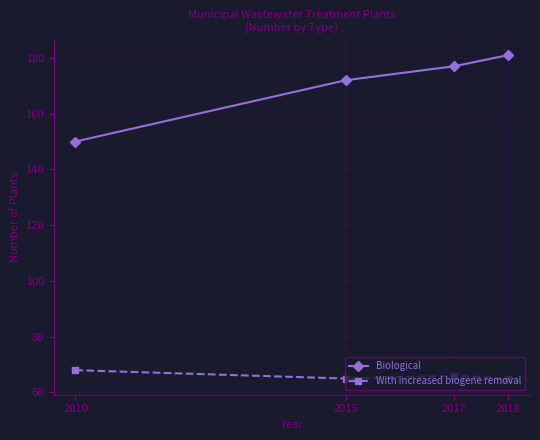

True or false: Biological and With increased biogene removal cross at least once.

False